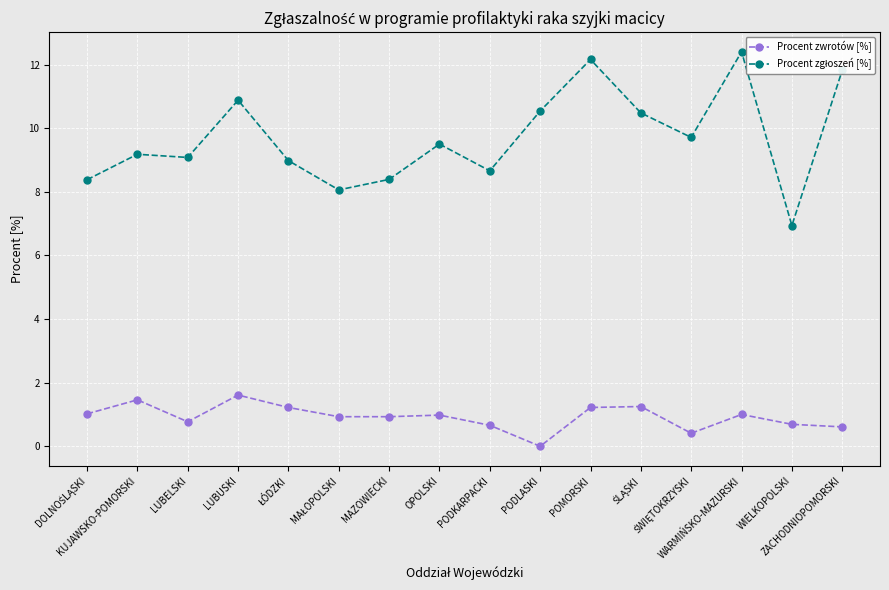

What is the spread (max minus min) of values at PODLASKI?

10.5